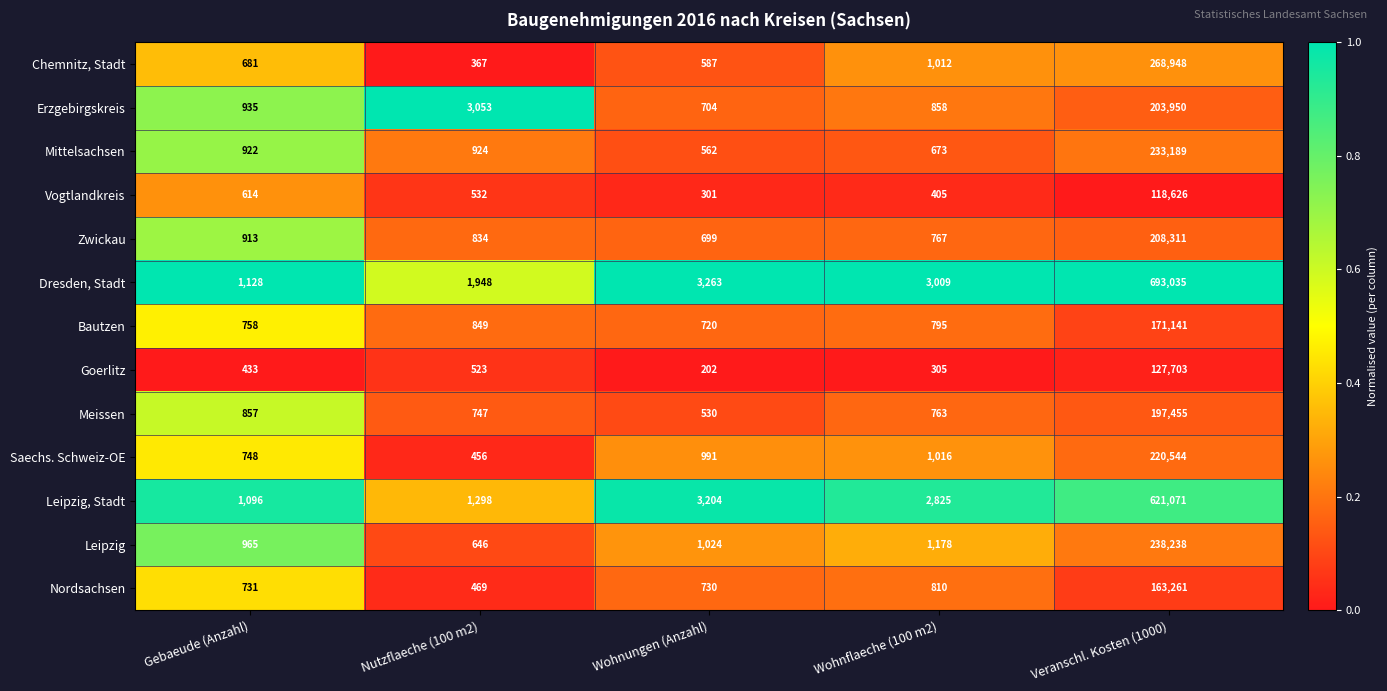

At Wohnungen (Anzahl), list the series in order from smallest to largest.

Goerlitz, Vogtlandkreis, Meissen, Mittelsachsen, Chemnitz, Stadt, Zwickau, Erzgebirgskreis, Bautzen, Nordsachsen, Saechs. Schweiz-OE, Leipzig, Leipzig, Stadt, Dresden, Stadt